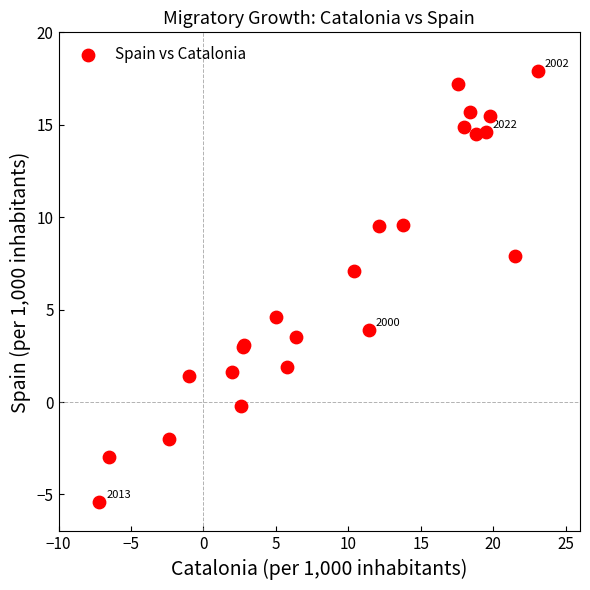

What Y value in the scatter plot is closest to 6?

7.1